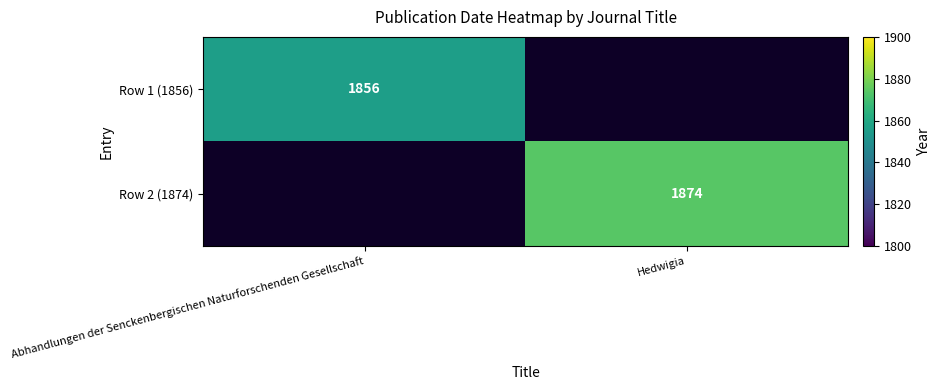

The Row 2 (1874) series shows 705.0 at Hedwigia. True or false?

False